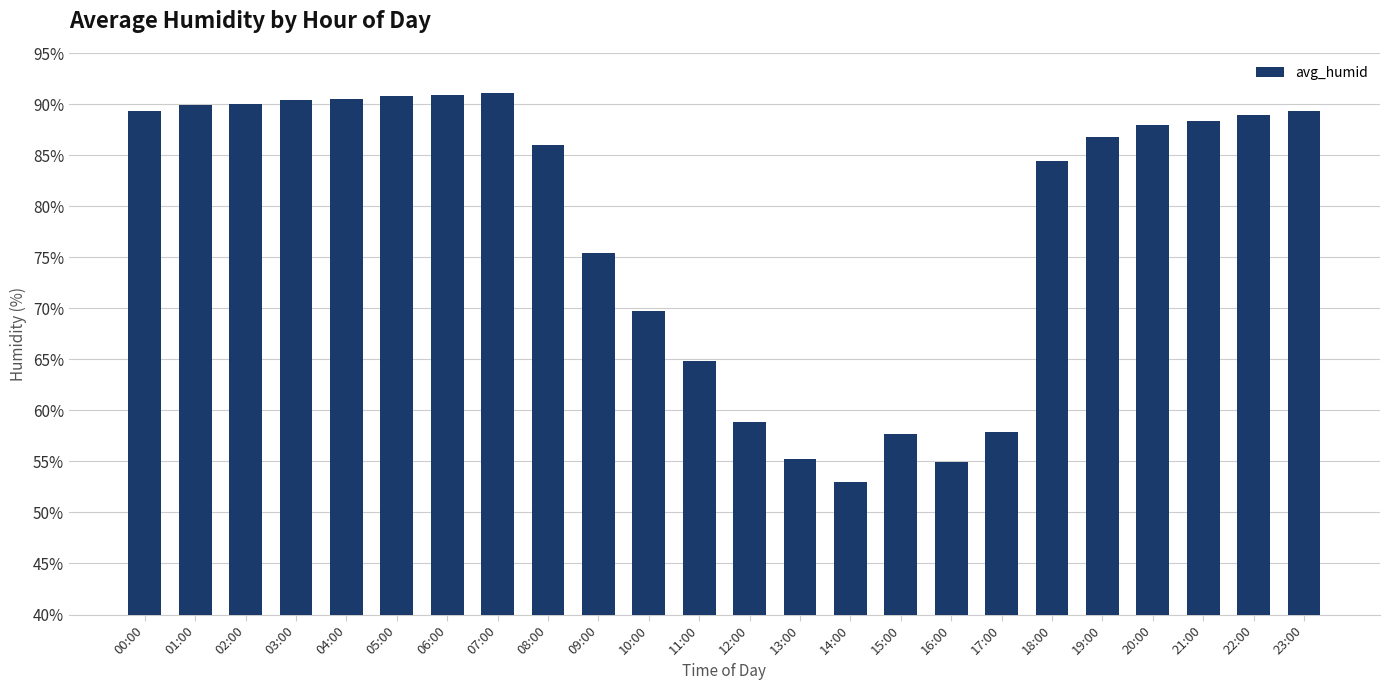

Between 14:00 and 13:00, which is larger?

13:00